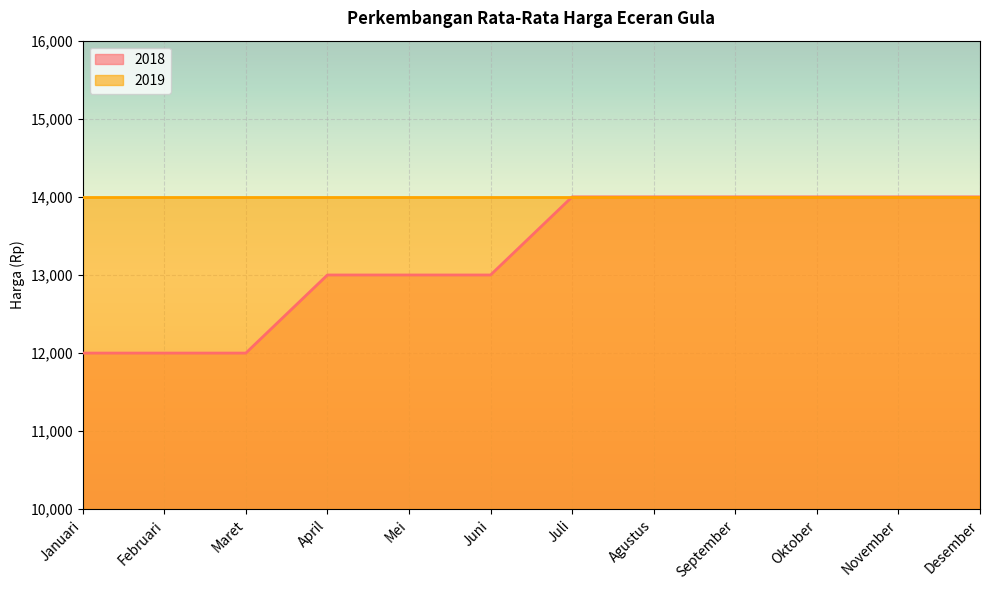

How many lines are shown in the chart?

2